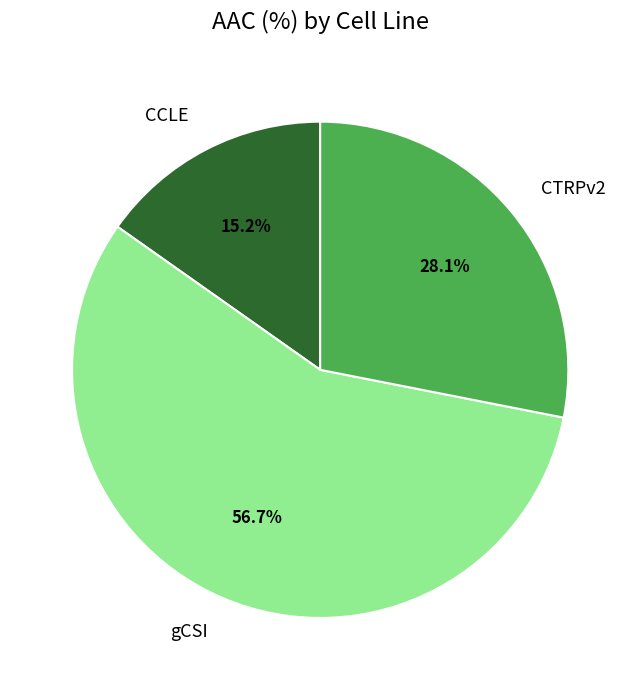

Which category has the smallest portion of the pie?

CCLE